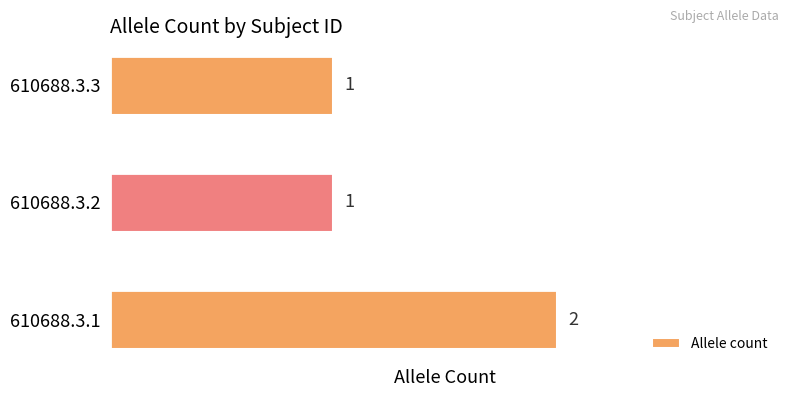

Between 610688.3.2 and 610688.3.1, which is larger?

610688.3.1